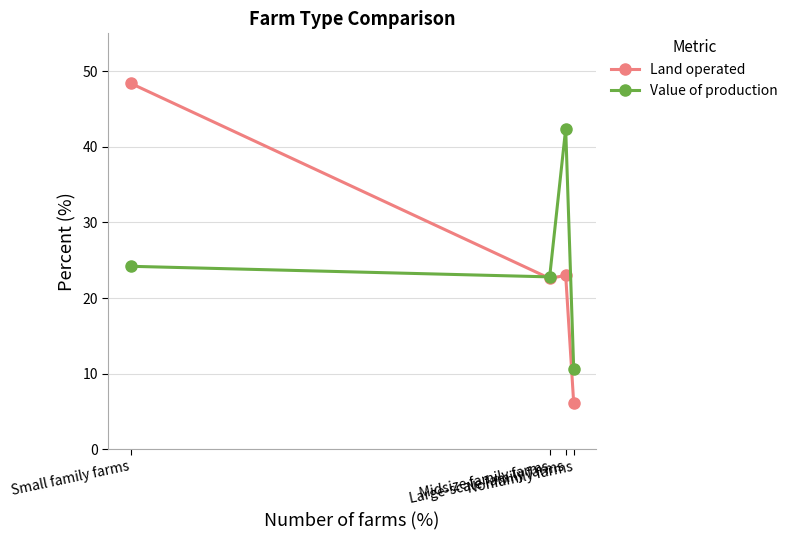

Is the value of Value of production at Small family farms greater than the value of Land operated at Small family farms?

No